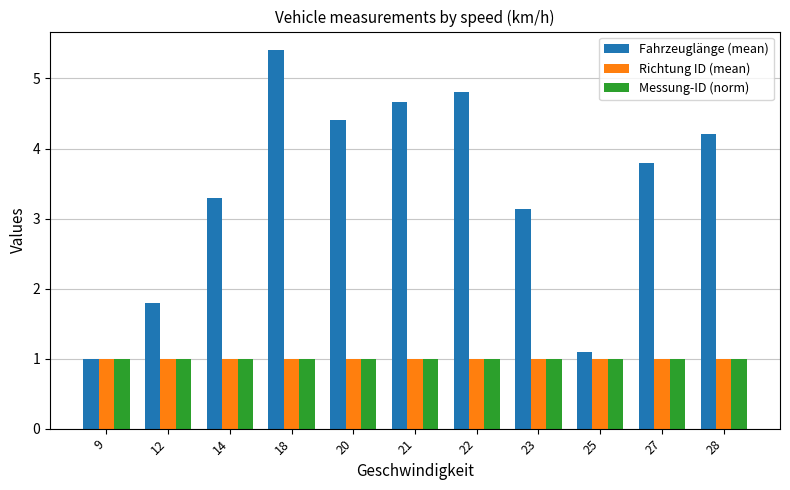

Does the chart contain stacked bars?

No